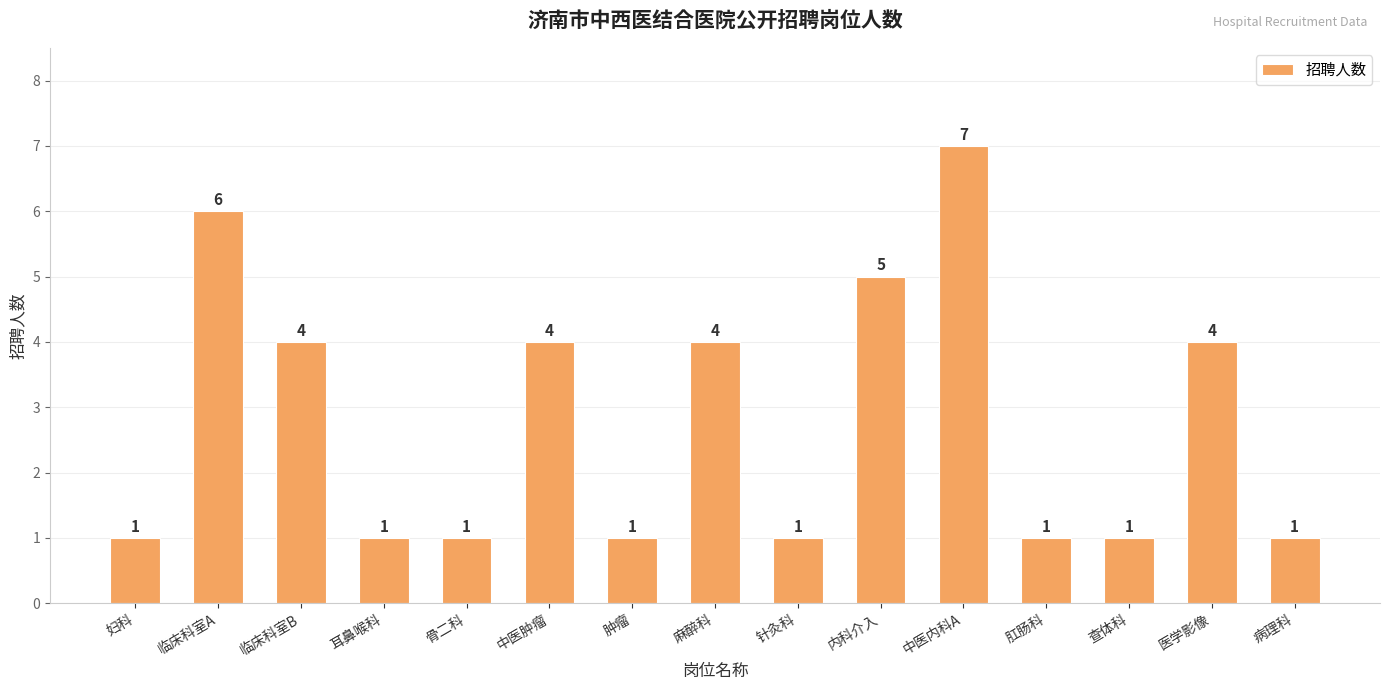

Which has a higher value, 内科介入 or 针灸科?

内科介入